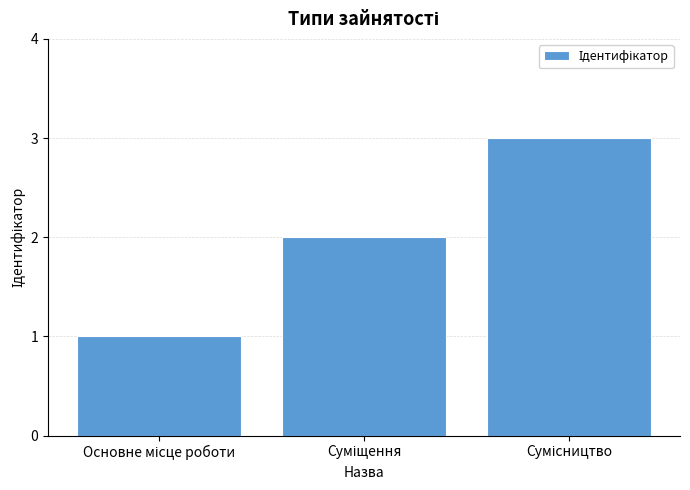

What is the sum of all values?

6